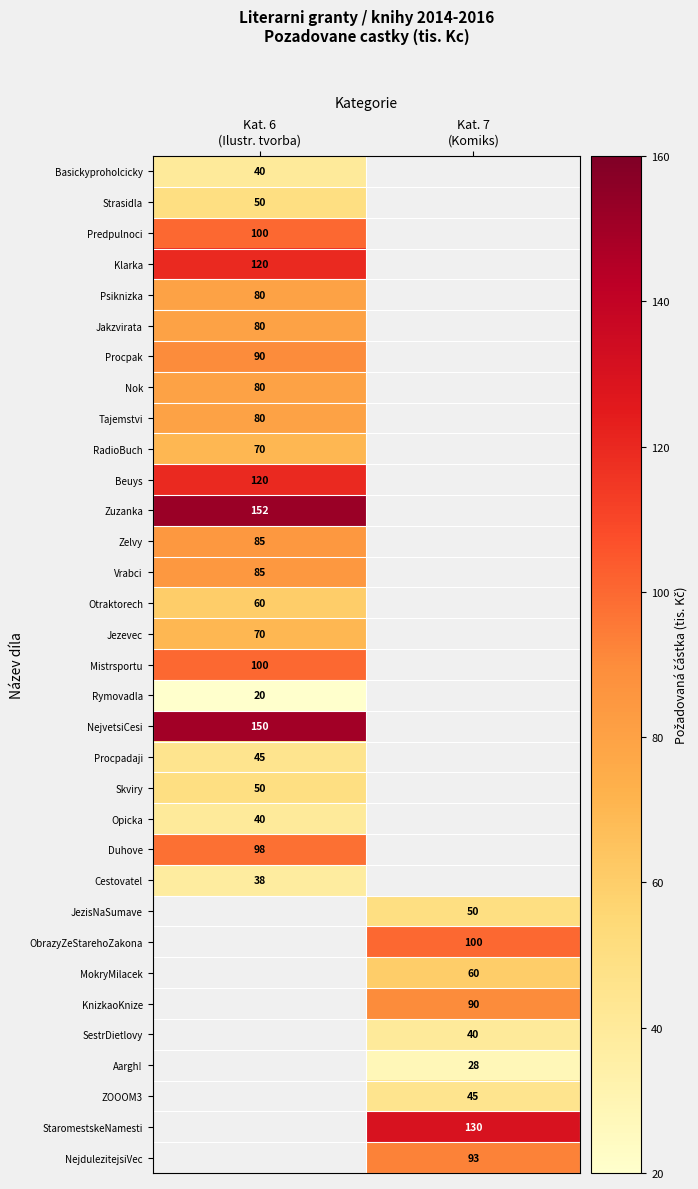

At how many categories does at least one series exceed 44?

2